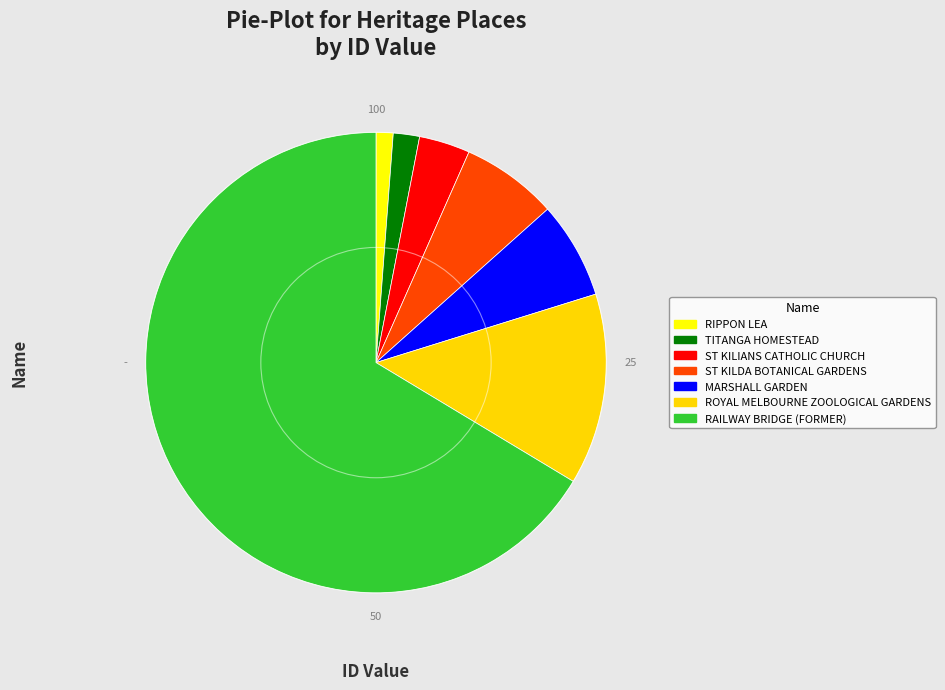

How many segments does this pie chart have?

7